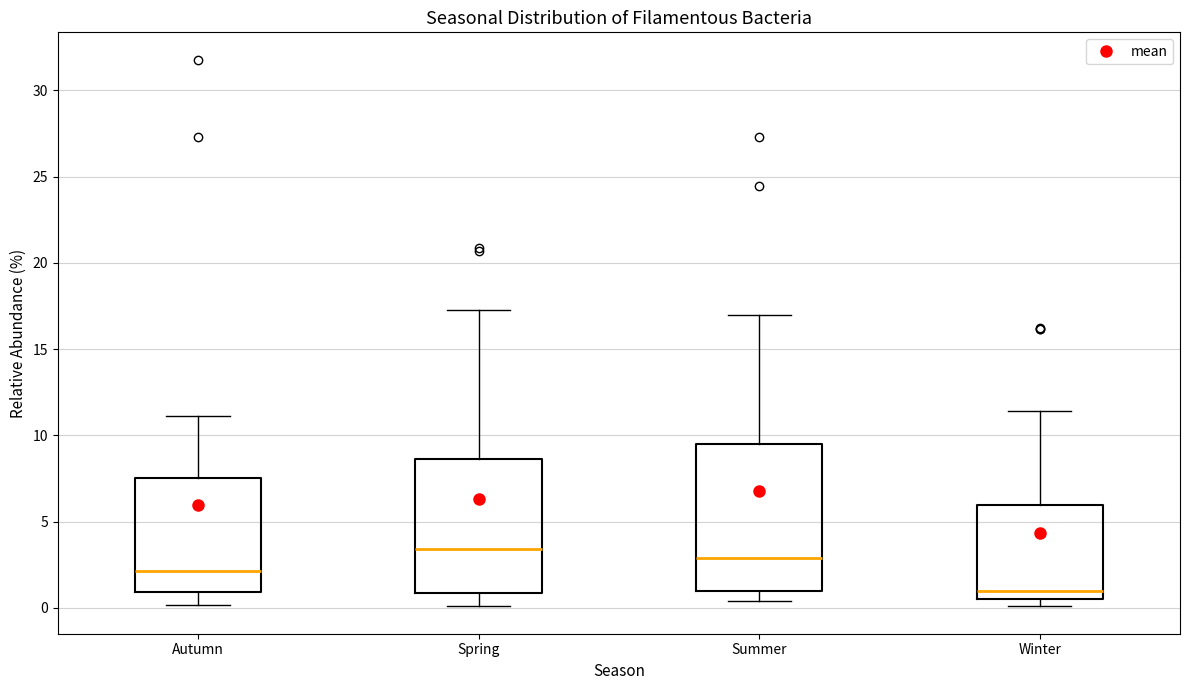

Which box's median line is the lowest?

Winter